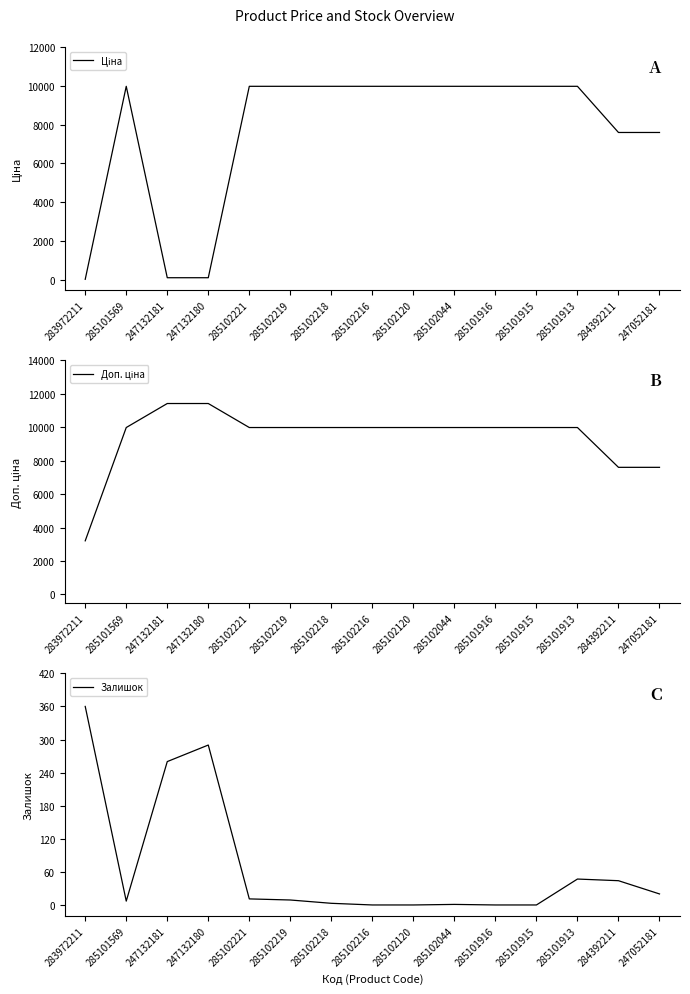

Between 285101569 and 285102218, which series saw the biggest shift?

Залишок